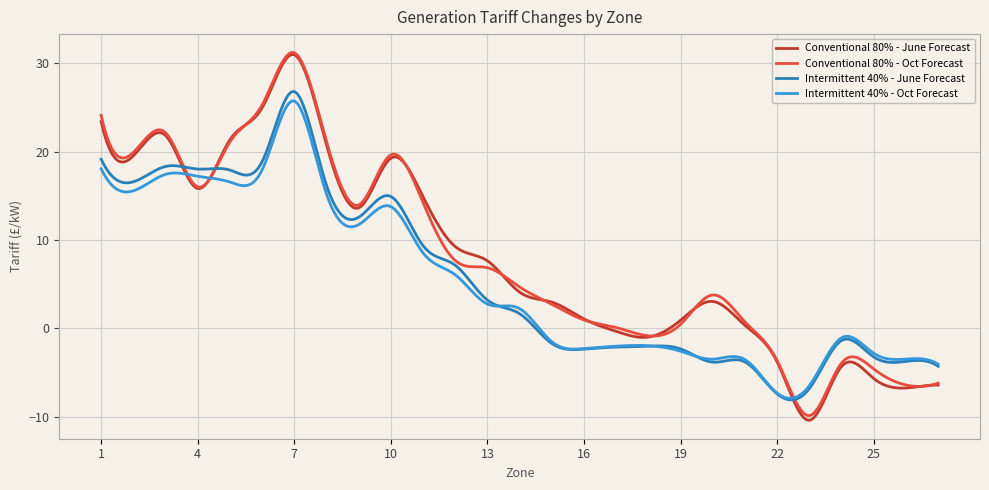

Which series has the widest spread of values?

Conventional 80% - June Forecast